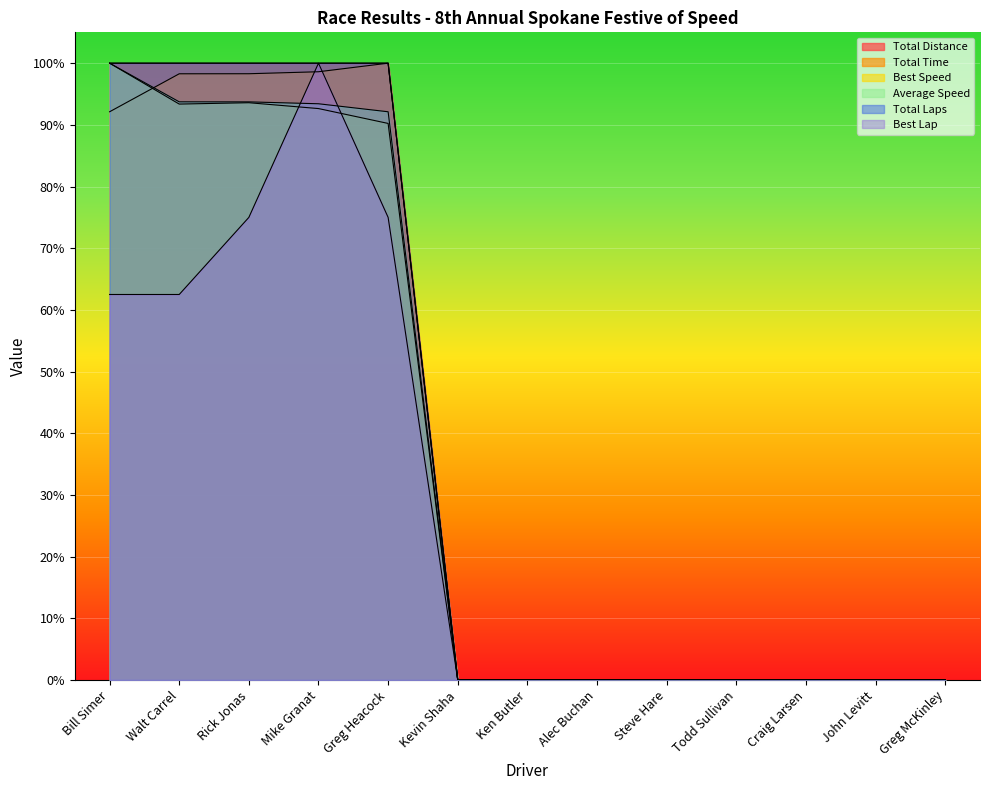

True or false: Best Speed and Average Speed intersect in this chart.

False